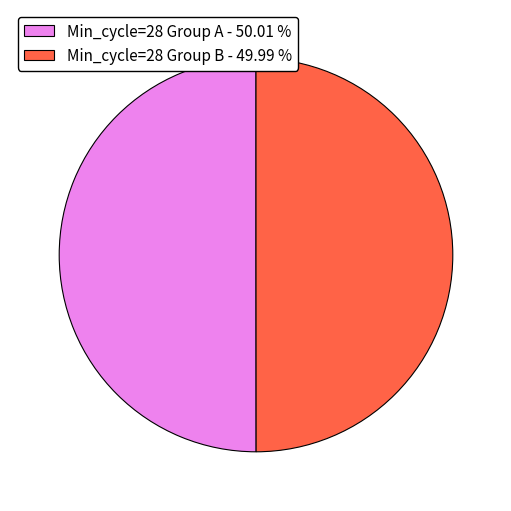

Do Min_cycle=28 Group A - 50.01 % and Min_cycle=28 Group B - 49.99 % together represent more than half of the pie?

Yes